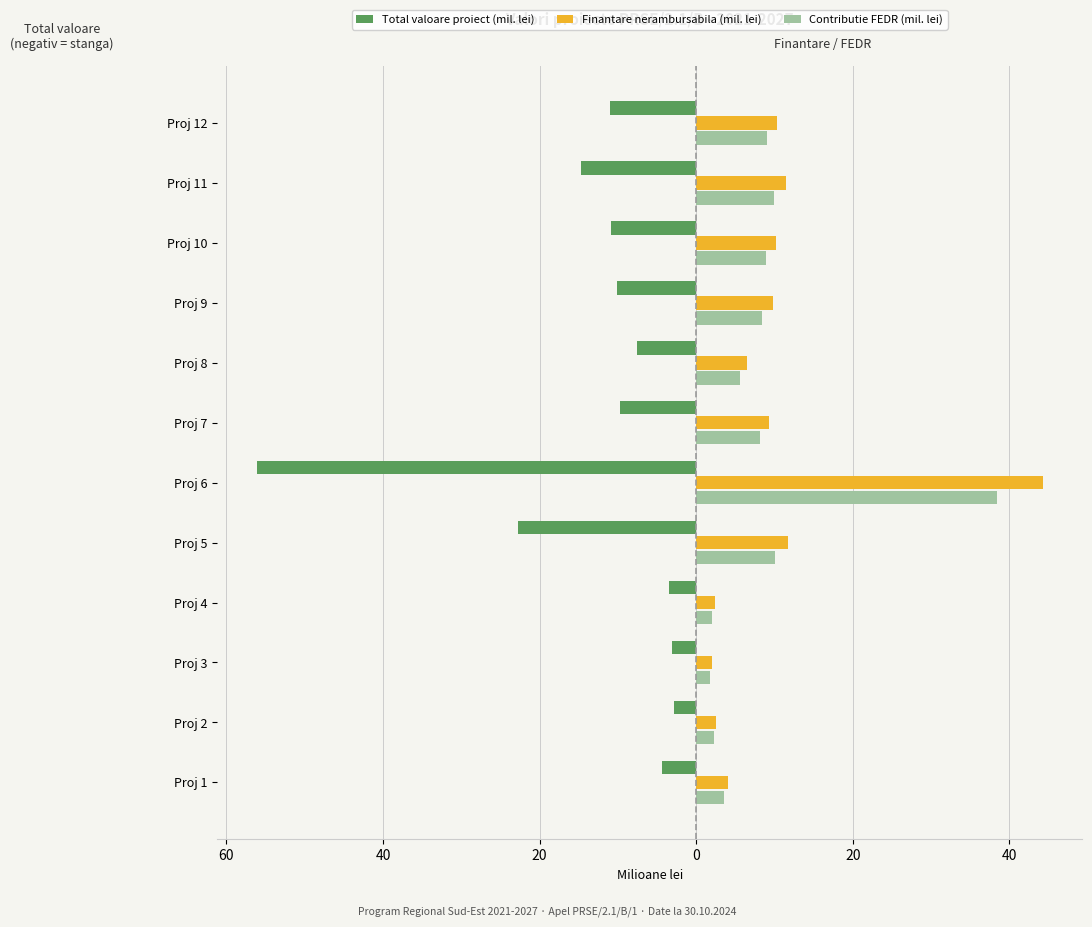

What are all the series names shown in the legend?

Total valoare proiect (mil. lei), Finantare nerambursabila (mil. lei), Contributie FEDR (mil. lei)